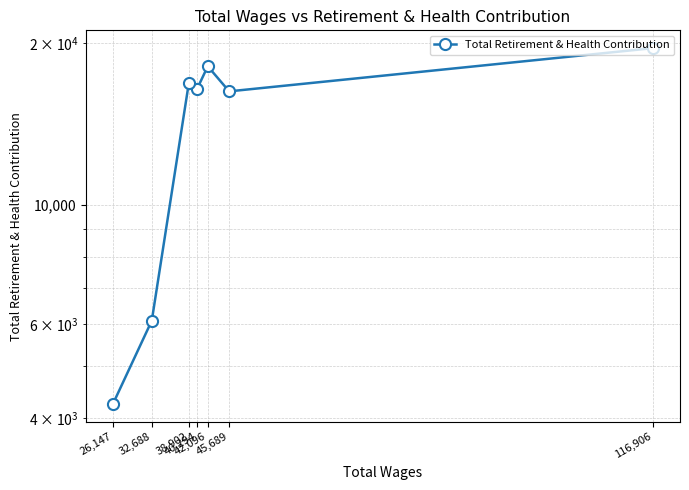

How many values are below 16444?

3